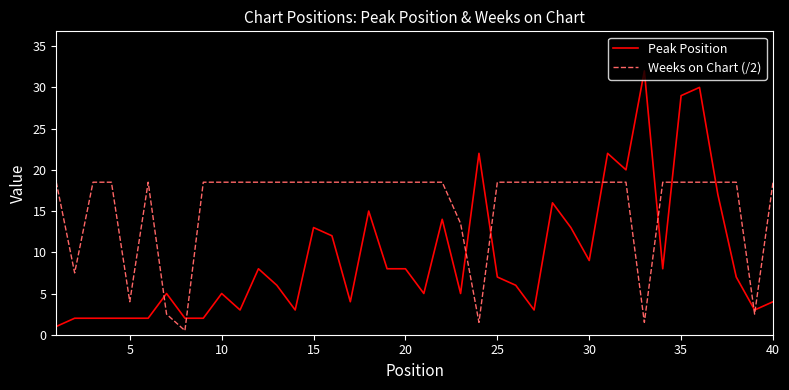

Which series has the largest total across all categories?

Weeks on Chart (/2)